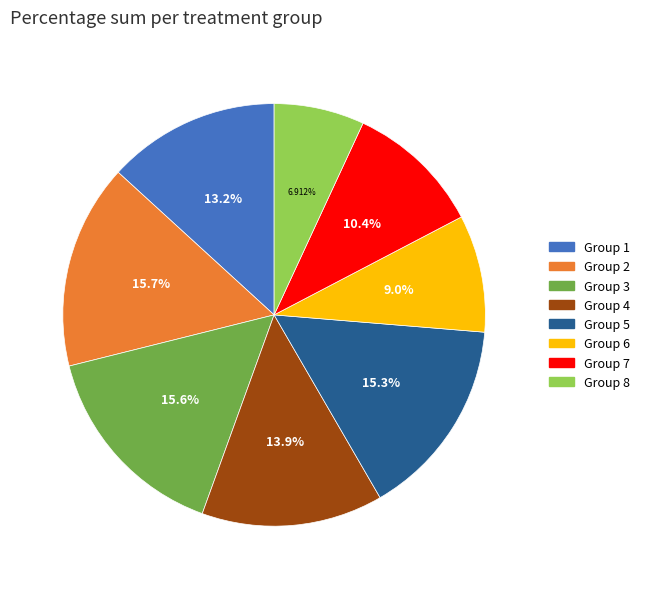

Does Group 3 represent more than half of the total?

No